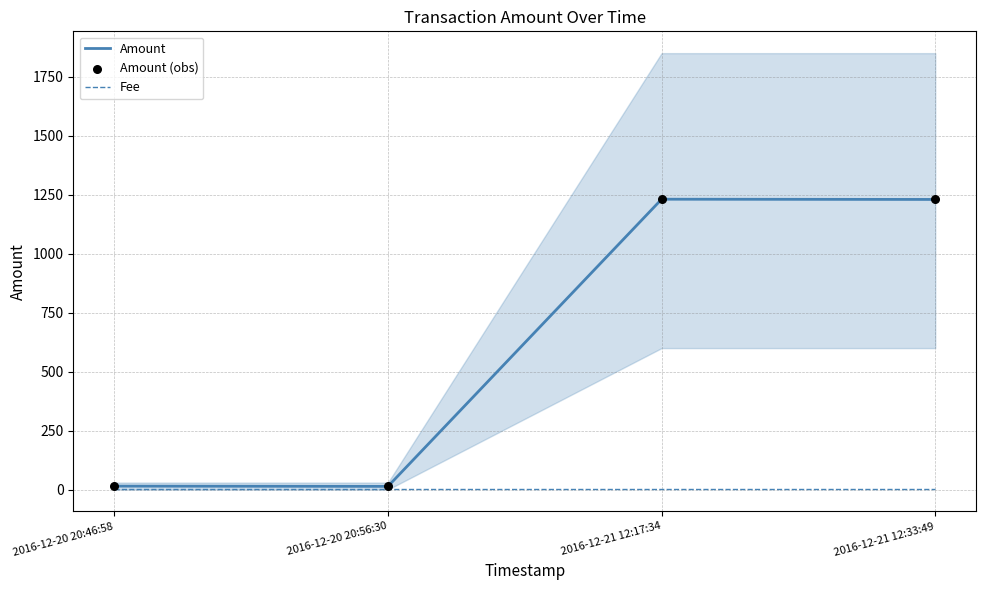

Which series contains the highest Y value?

Amount